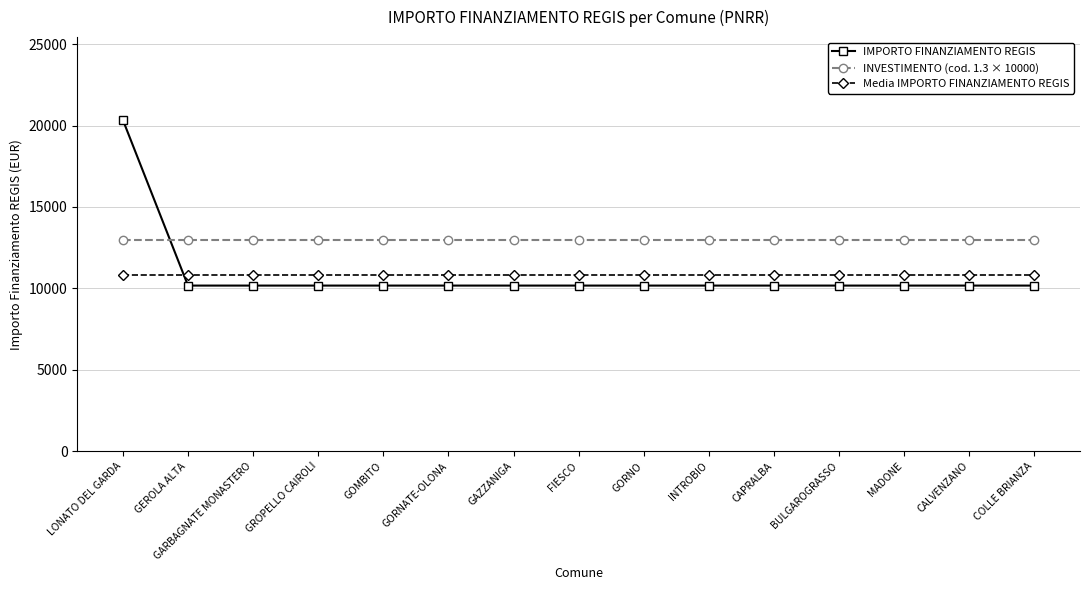

What is the minimum value for Media IMPORTO FINANZIAMENTO REGIS?

10850.1